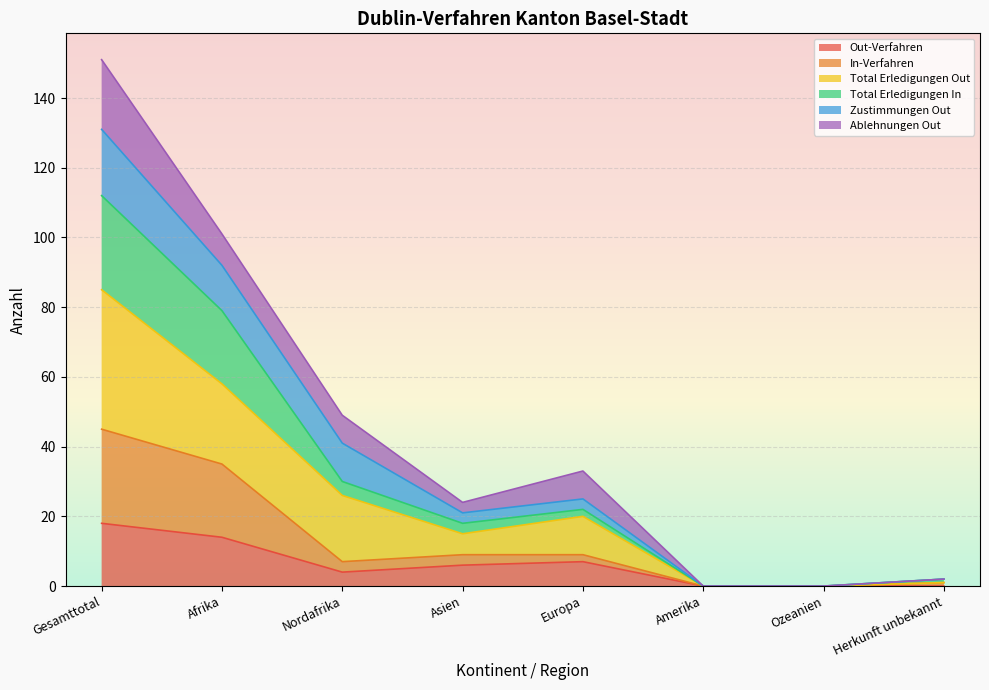

At which label does Out-Verfahren reach its peak?

Gesamttotal